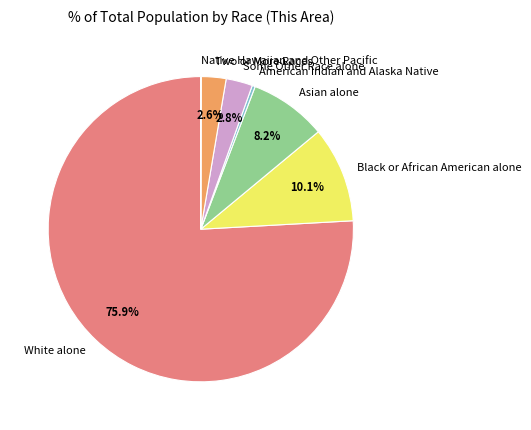

What percentage is the Black or African American alone slice, to the nearest percent?

10%